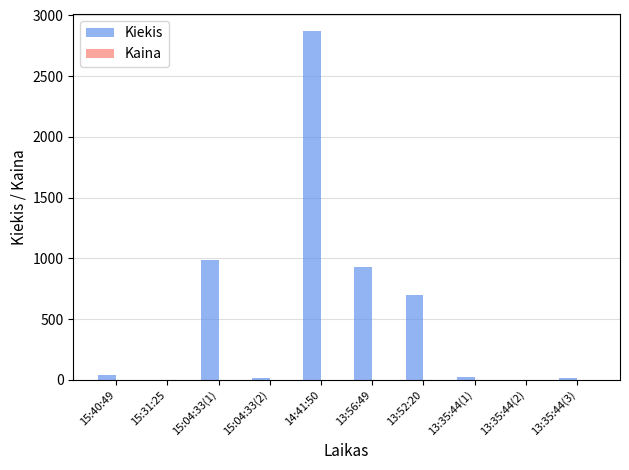

Which series changed the most between 14:41:50 and 13:35:44(2)?

Kiekis